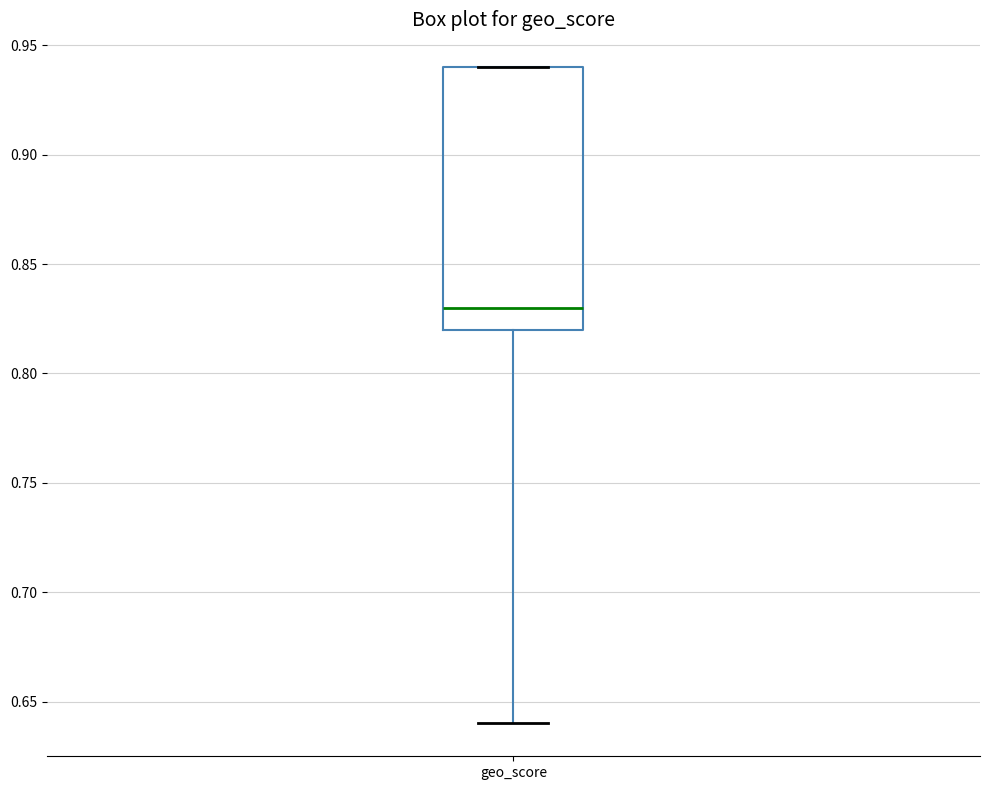

Transcribe this box plot: give where the median line is, the range the box spans, and where the two whiskers end, as read against the y-axis. The values are not printed on the chart, so give them approximately, as read against the axis.

median 0.83, box 0.82 to 0.94, whiskers 0.64 to 0.94